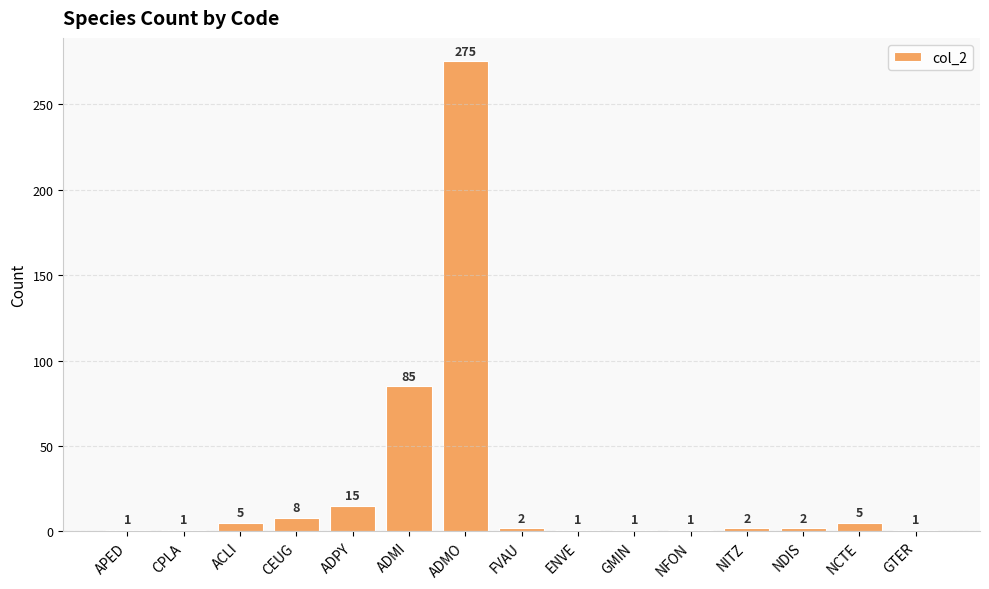

What is the label of the 14th bar from the left?

NCTE